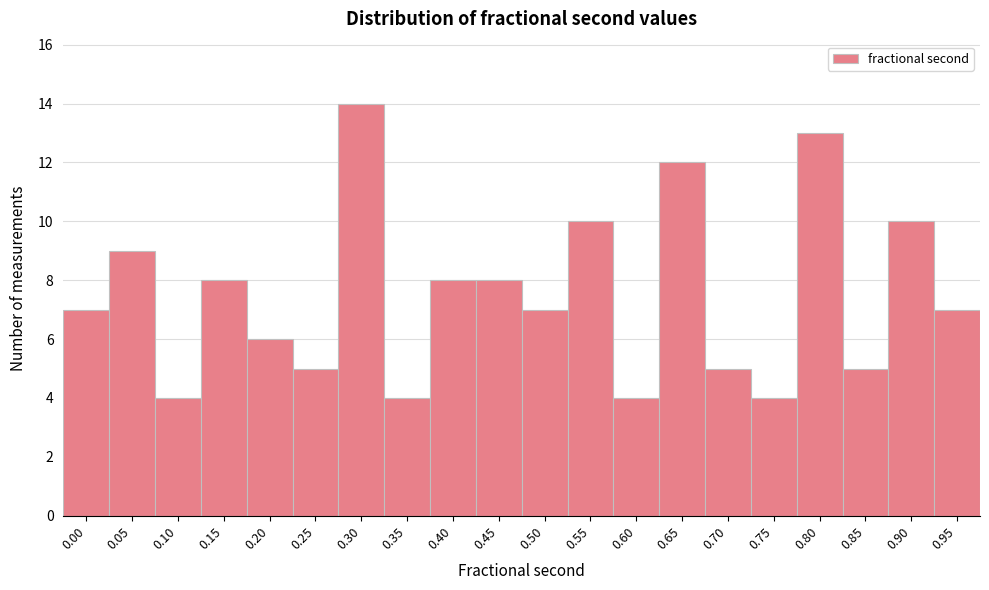

Reading left to right, extract all data points from this chart.

0.00=7	0.05=9	0.10=4	0.15=8	0.20=6	0.25=5	0.30=14	0.35=4	0.40=8	0.45=8	0.50=7	0.55=10	0.60=4	0.65=12	0.70=5	0.75=4	0.80=13	0.85=5	0.90=10	0.95=7